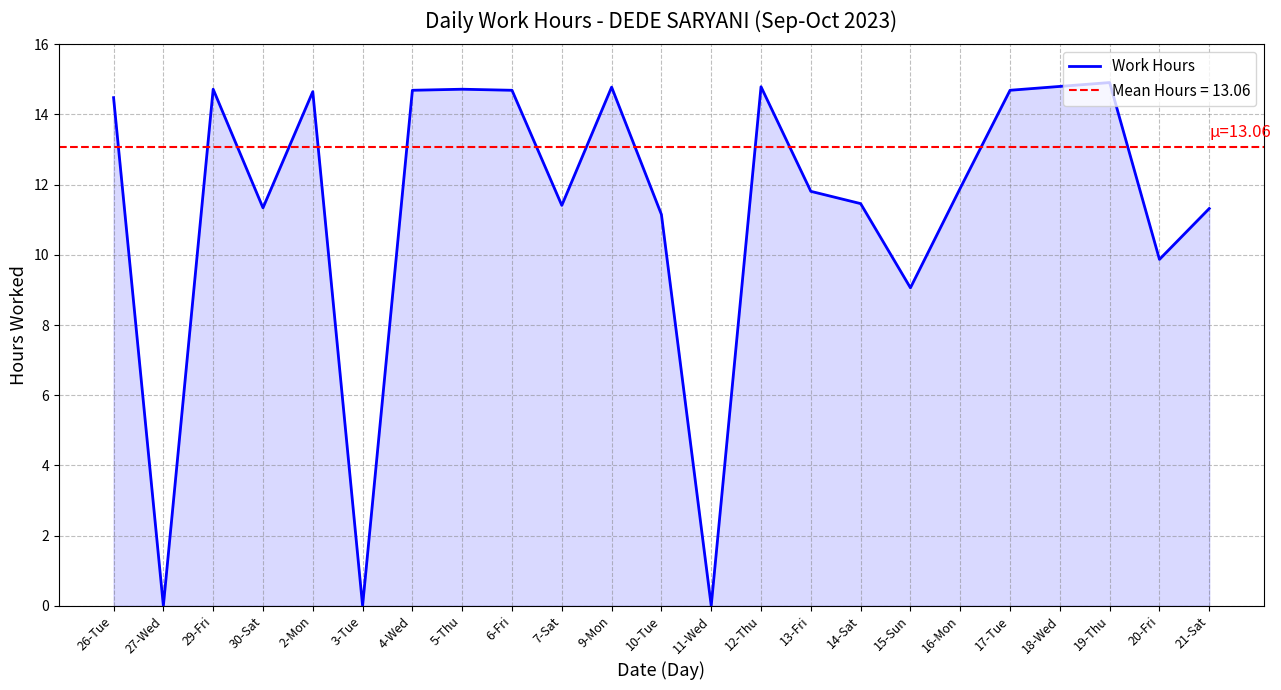

What is the maximum value shown in the chart?

14.9